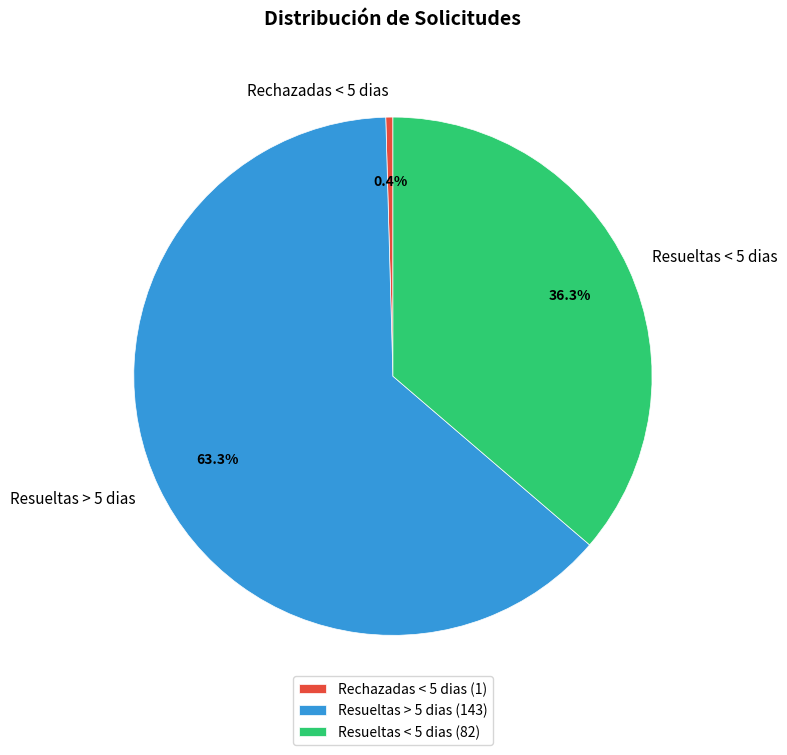

Count the number of slices in the pie.

3